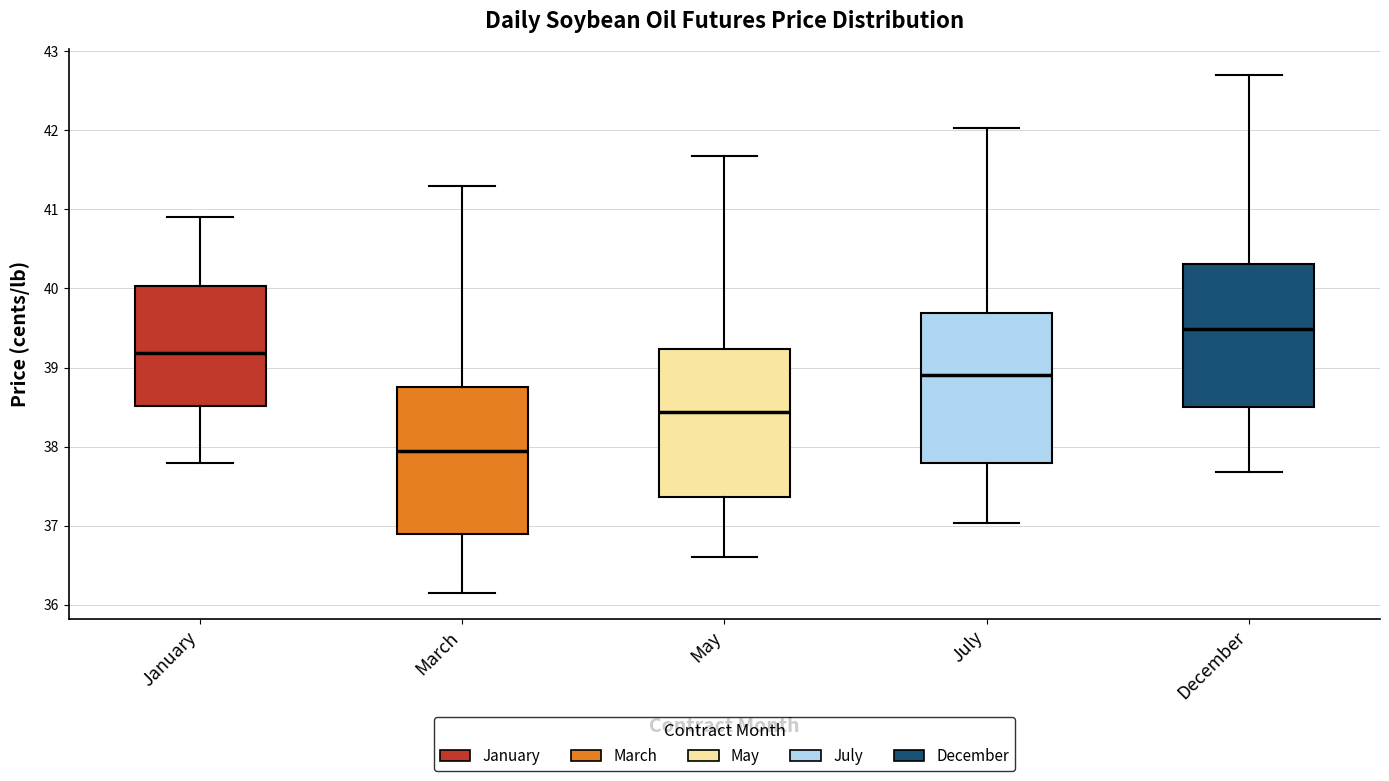

Which box has the highest median line?

December